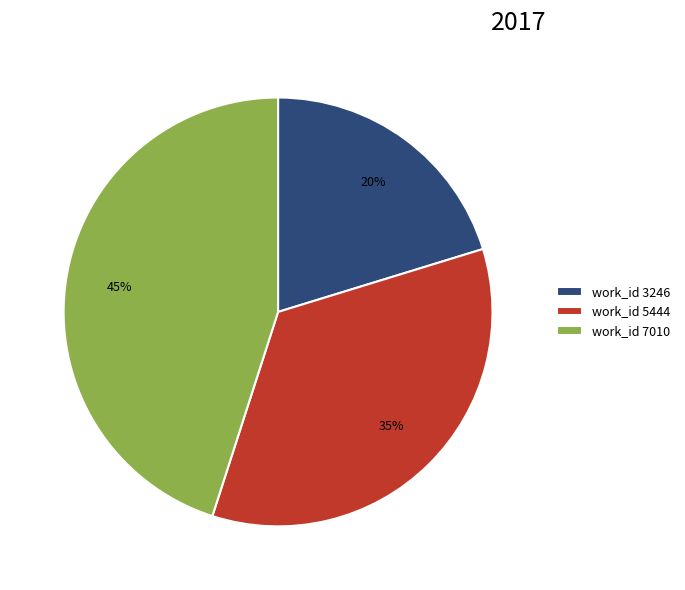

To the nearest percent, what is the average slice percentage?

33%